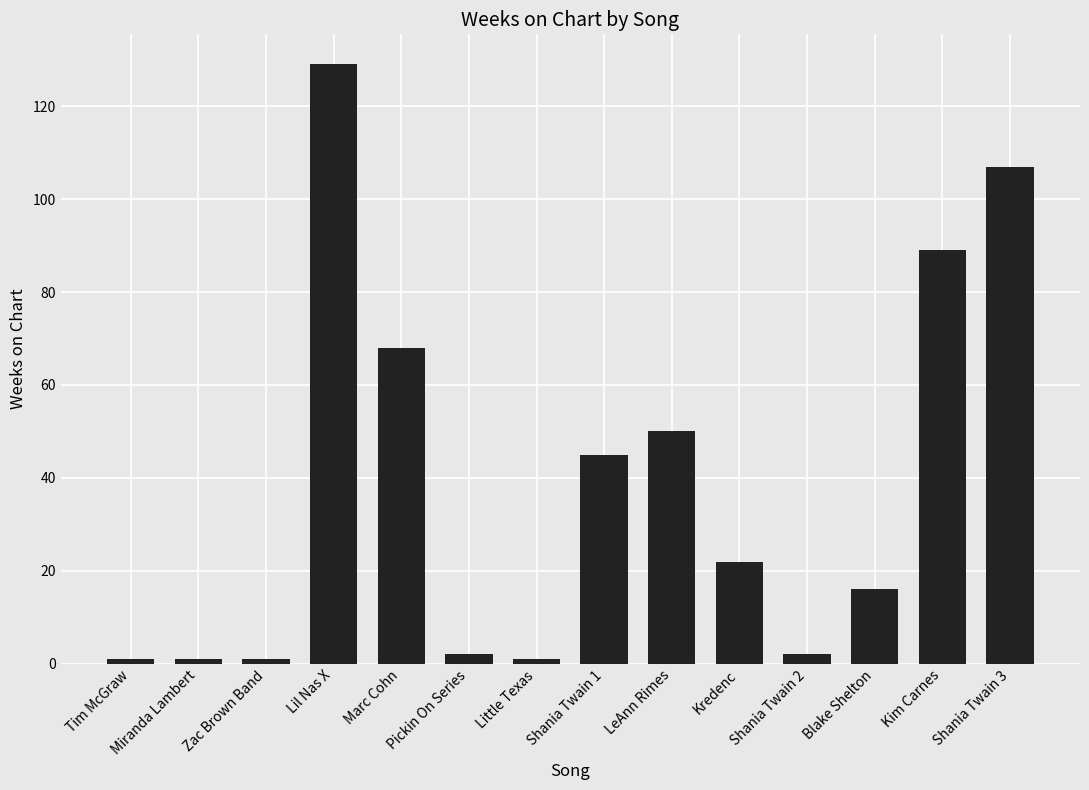

What is the label of the 13th bar from the right?

Miranda Lambert